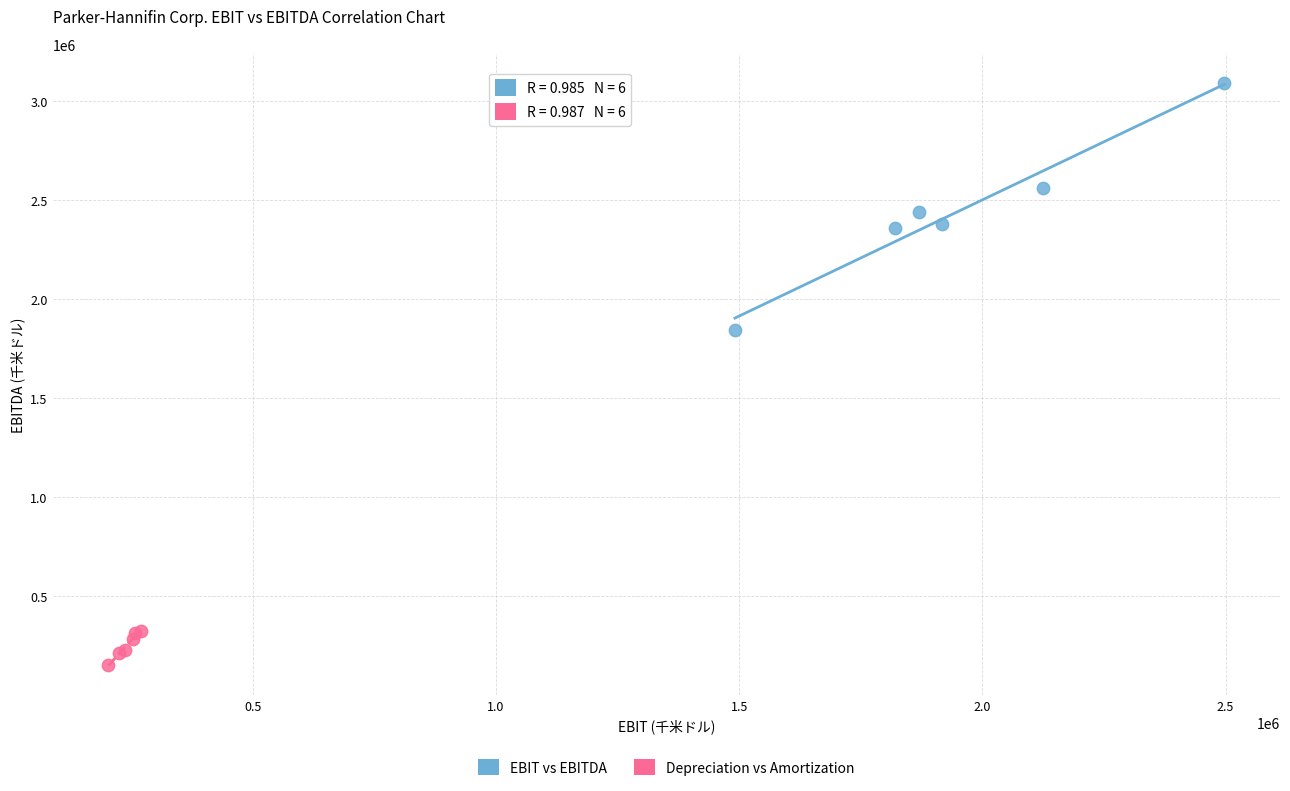

Which series reaches the maximum Y coordinate?

EBIT vs EBITDA